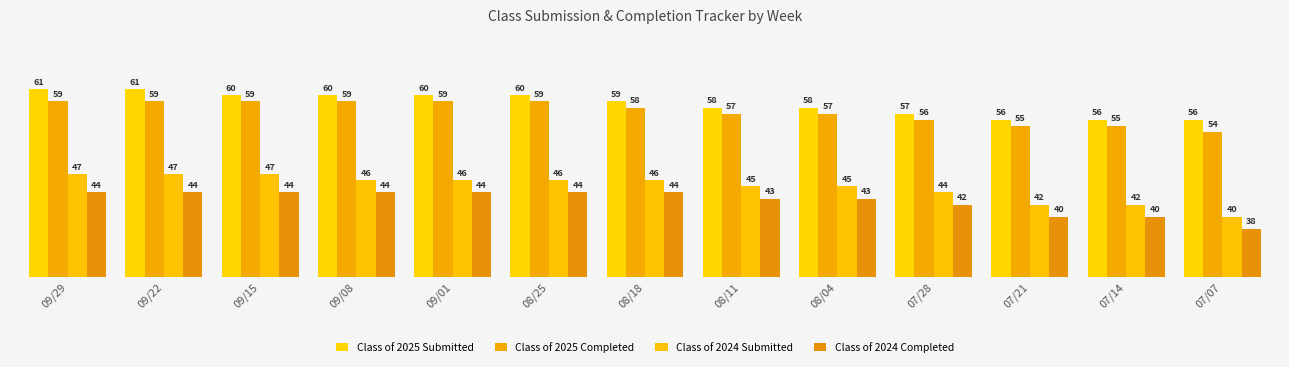

What are all the series names shown in the legend?

Class of 2025 Submitted, Class of 2025 Completed, Class of 2024 Submitted, Class of 2024 Completed